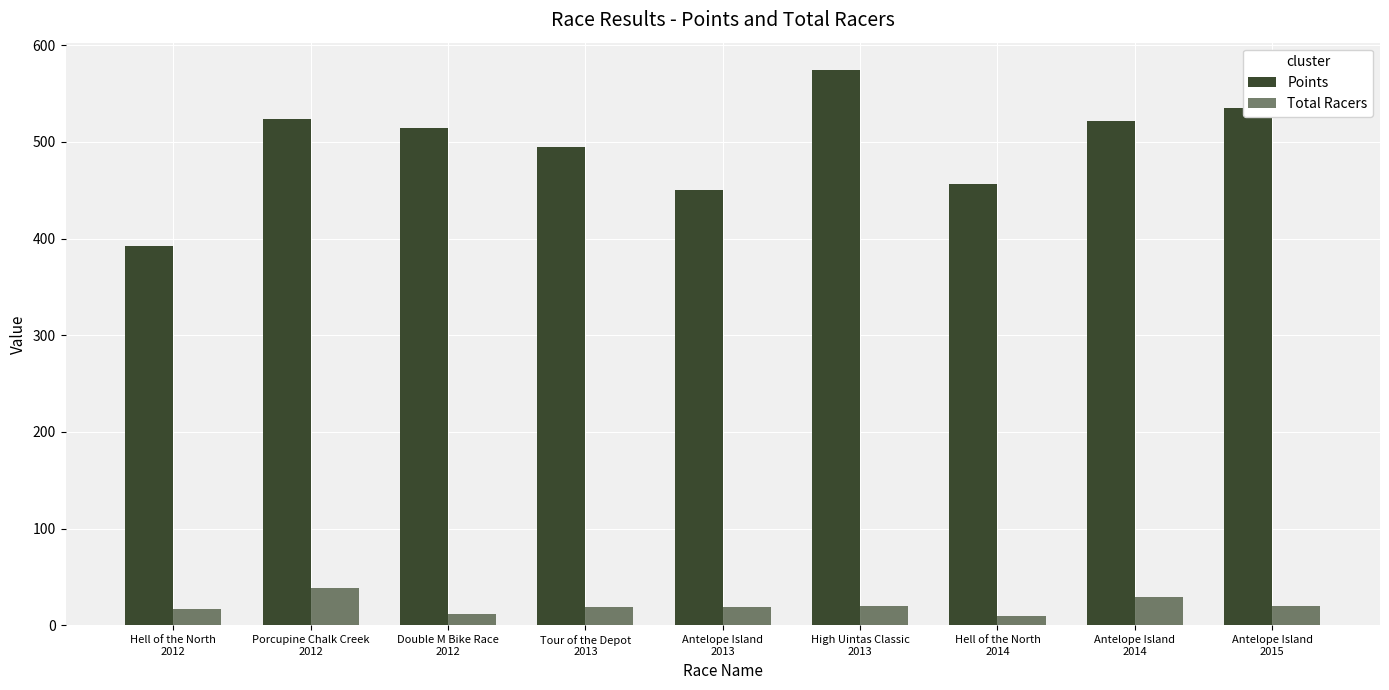

What value does the Total Racers series have at Tour of the Depot
2013?

19.0